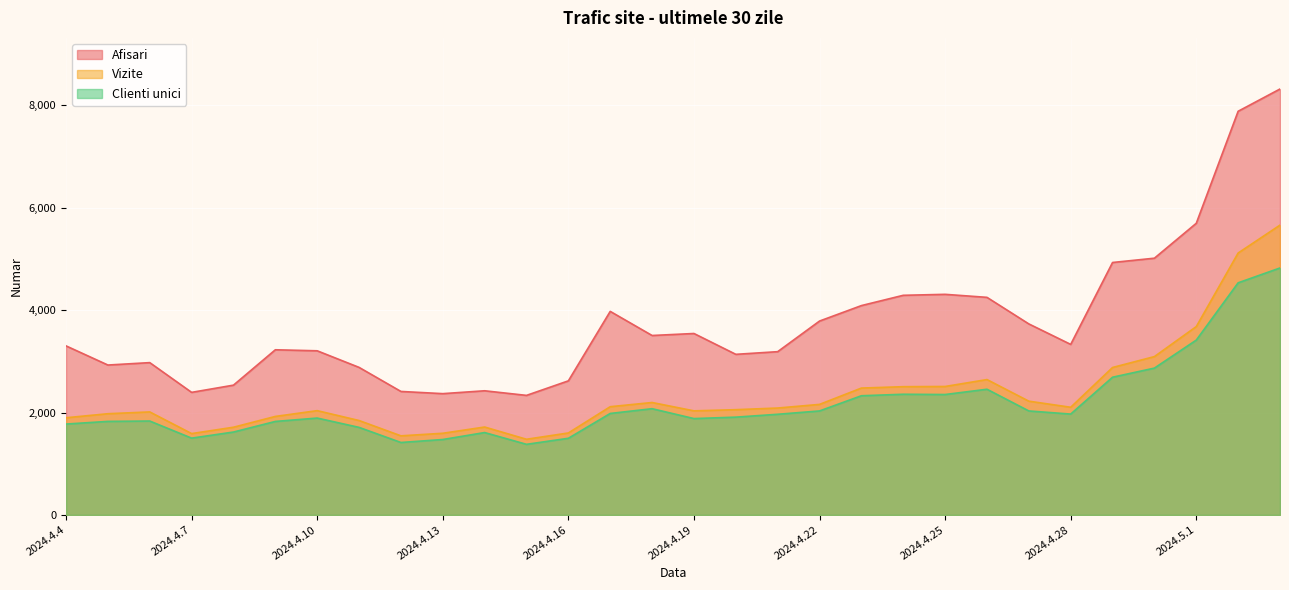

Does the chart display data point markers on the line(s)?

No